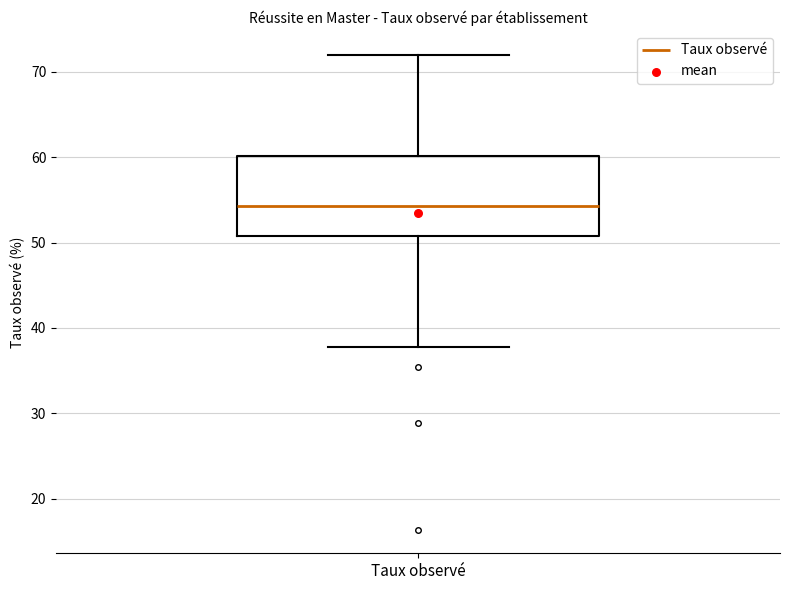

Read this box plot against the y-axis: the position of the median line, the range covered by the box, and the ends of both whiskers. The values are not printed on the chart, so give them approximately, as read against the axis.

median 54, box 51 to 60, whiskers 38 to 72